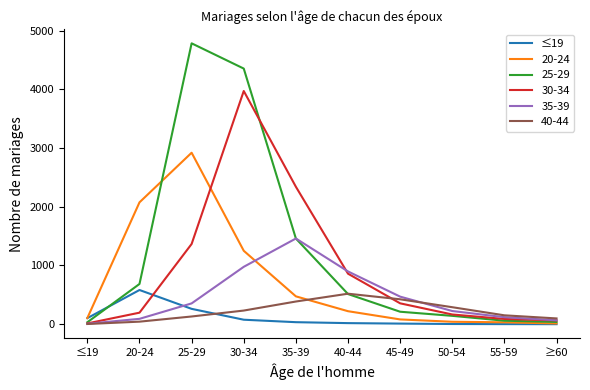

Is the value of ≤19 at 50-54 greater than the value of 40-44 at 55-59?

No